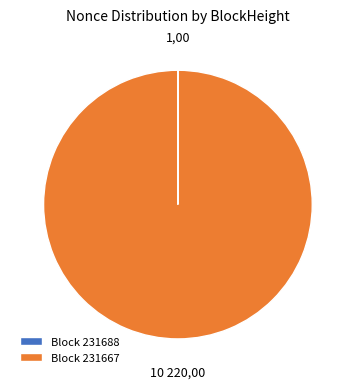

Does Block 231667 represent more than half of the total?

Yes